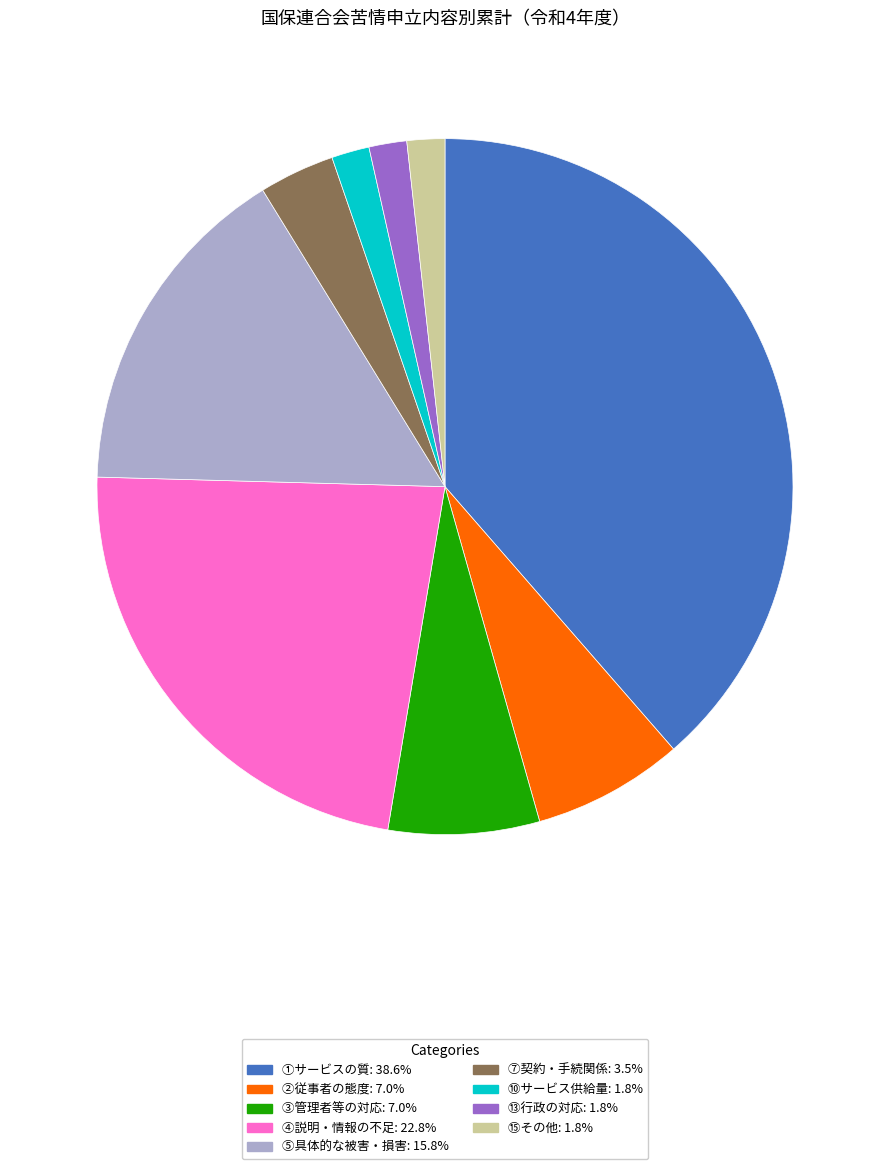

Do ①サービスの質 and ⑮その他 together represent more than half of the pie?

No